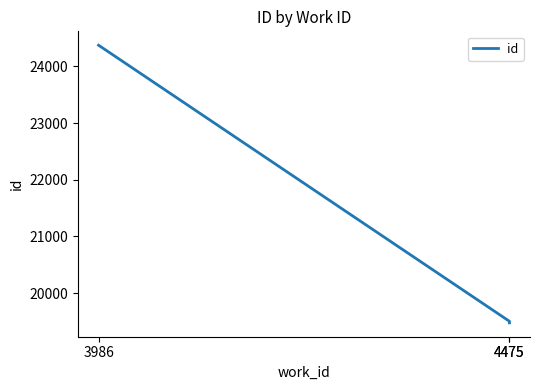

Between 4475 and 3986, which is larger?

3986